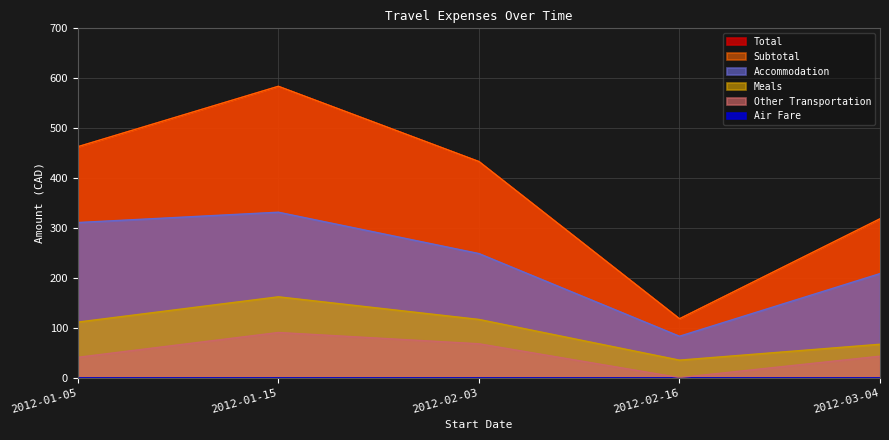

Which category has the highest value in the Total series?

2012-01-15